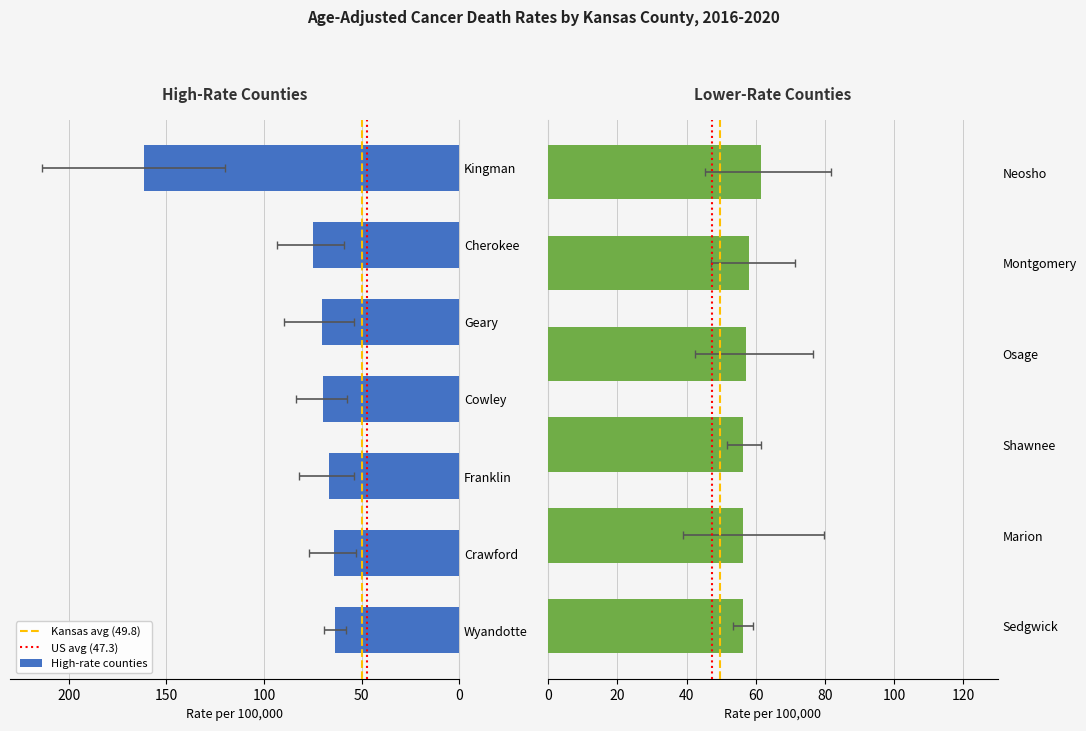

The Age-Adjusted Death Rate series shows 63.4 at Wyandotte. True or false?

True